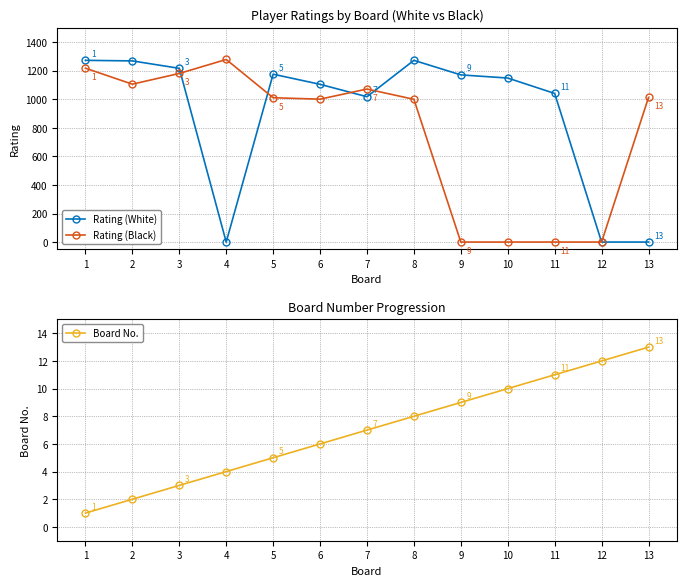

Reading left to right, transcribe all the data shown in this chart.

Rating (White): 1=1273	2=1269	3=1217	4=0	5=1176	6=1105	7=1018	8=1273	9=1171	10=1149	11=1041	12=0	13=0
Rating (Black): 1=1218	2=1106	3=1181	4=1279	5=1011	6=1001	7=1072	8=1000	9=0	10=0	11=0	12=0	13=1013
Board No.: 1=1	2=2	3=3	4=4	5=5	6=6	7=7	8=8	9=9	10=10	11=11	12=12	13=13